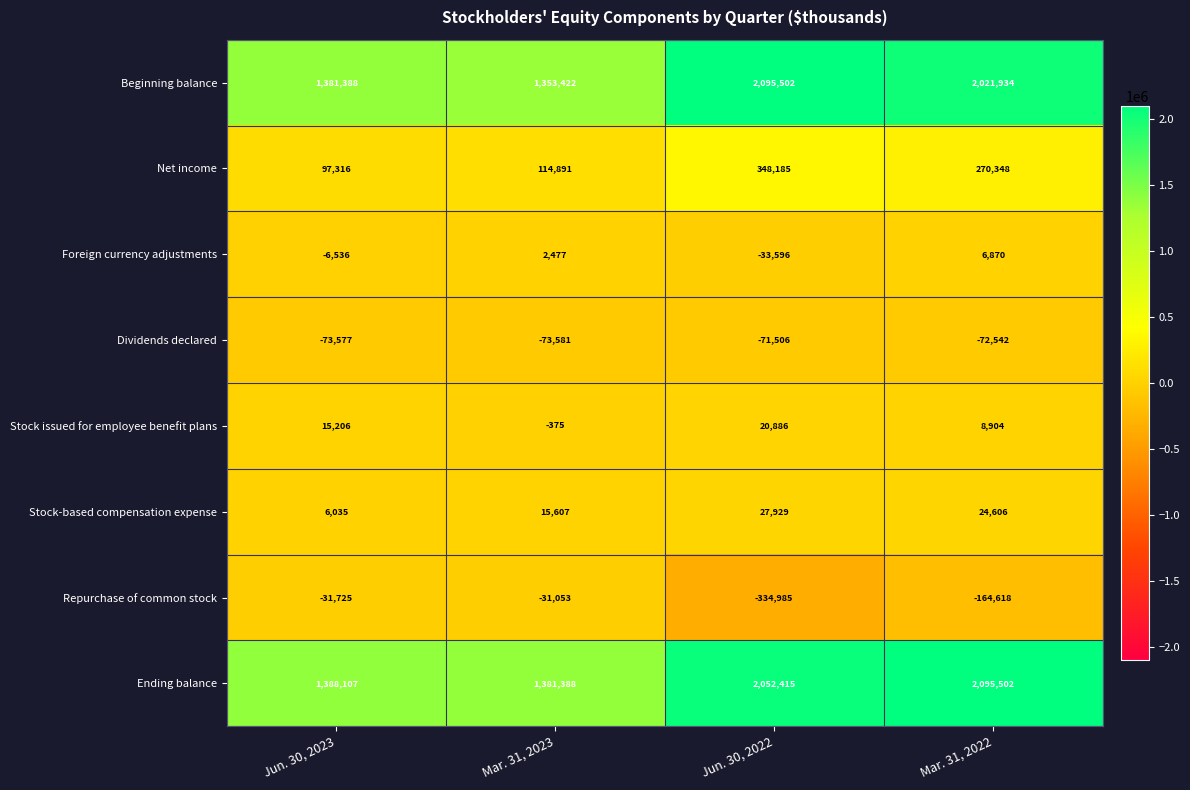

Is it true that Stock-based compensation expense equals 15607 at Mar. 31, 2023?

True